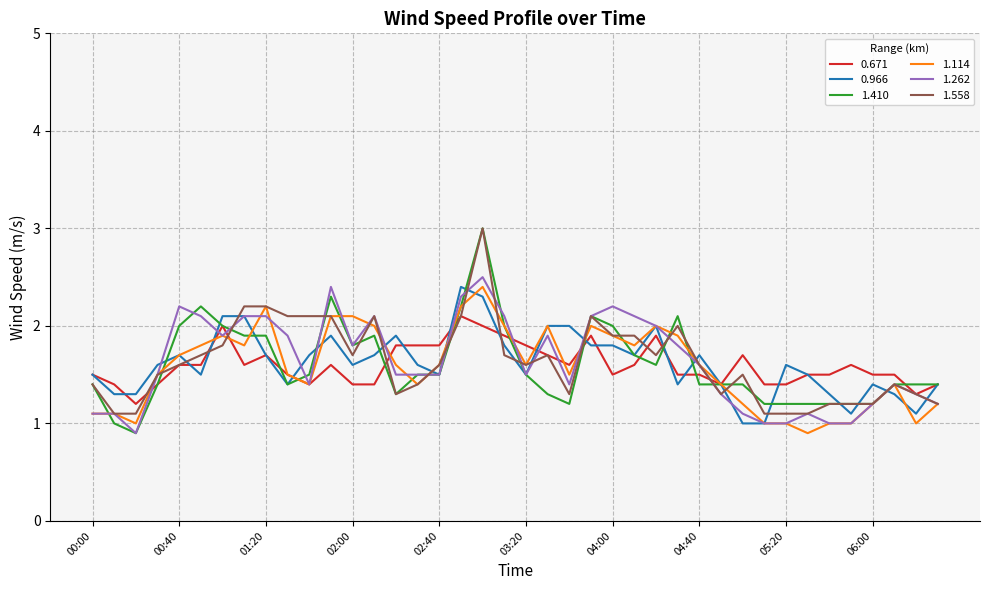

What is the maximum value for 1.114?

2.4